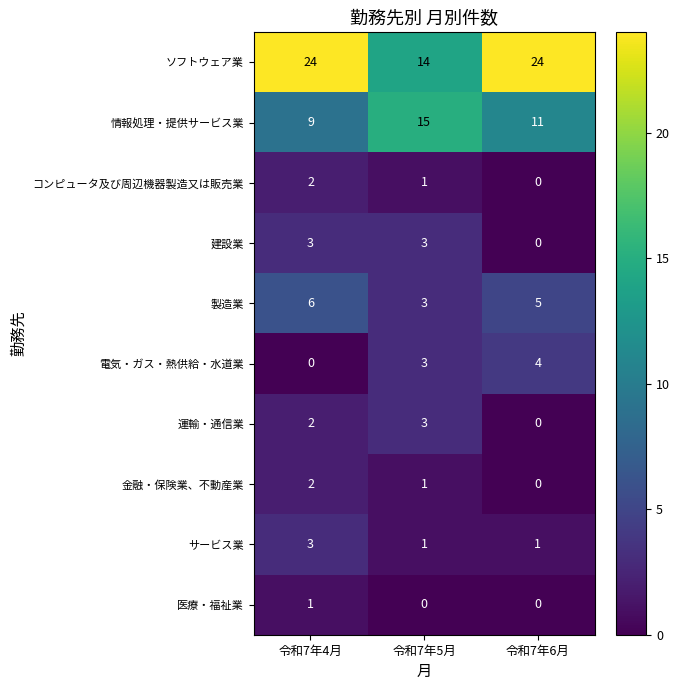

How many 医療・福祉業 values are between 0 and 1?

3